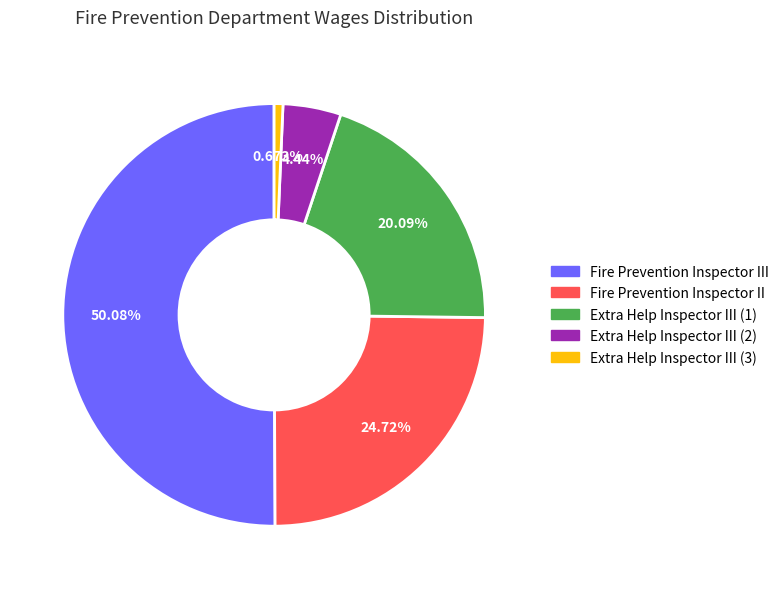

How many segments does this pie chart have?

5